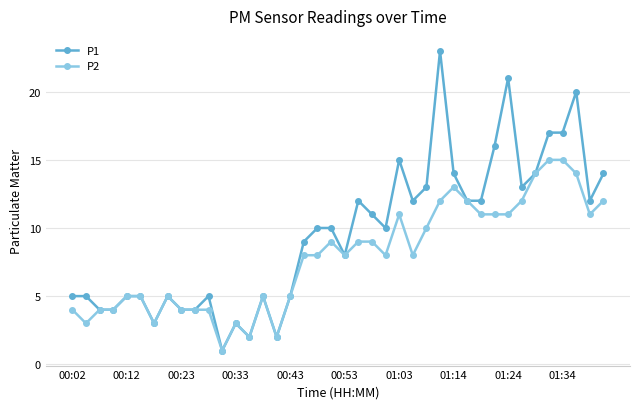

Which series has the widest spread of values?

P1